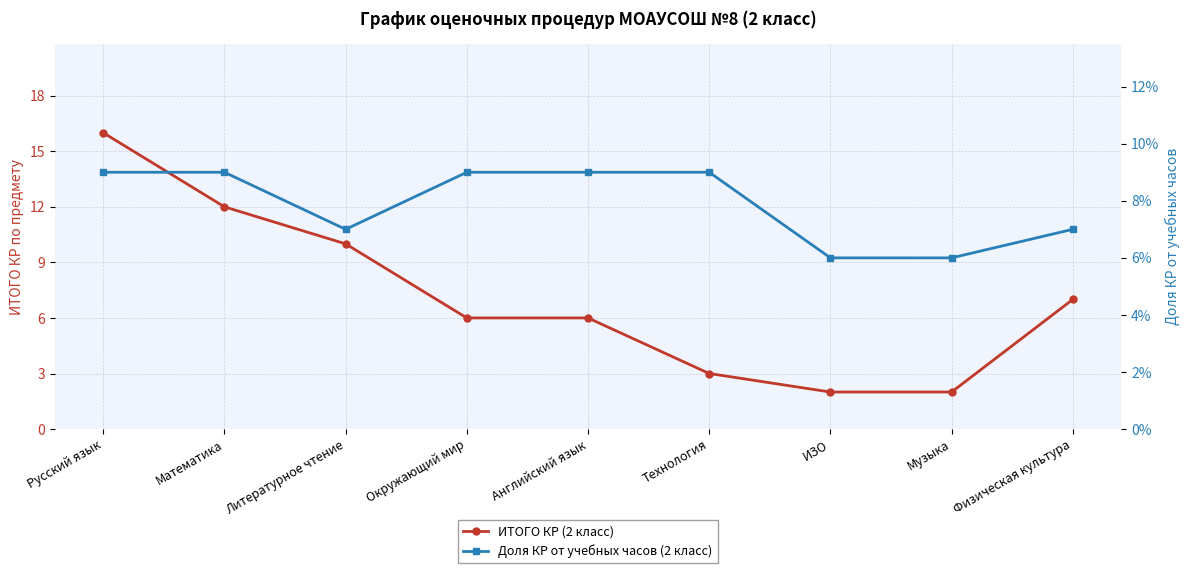

True or false: Доля КР от учебных часов (2 класс) and ИТОГО КР (2 класс) cross at least once.

False